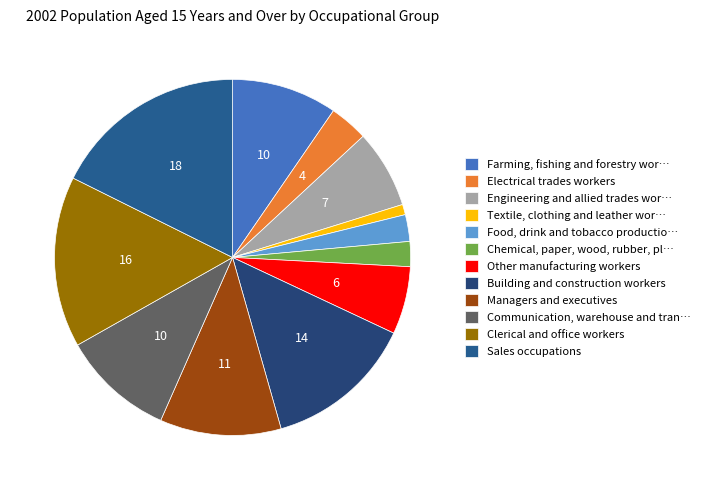

How many slices are in this pie chart?

12